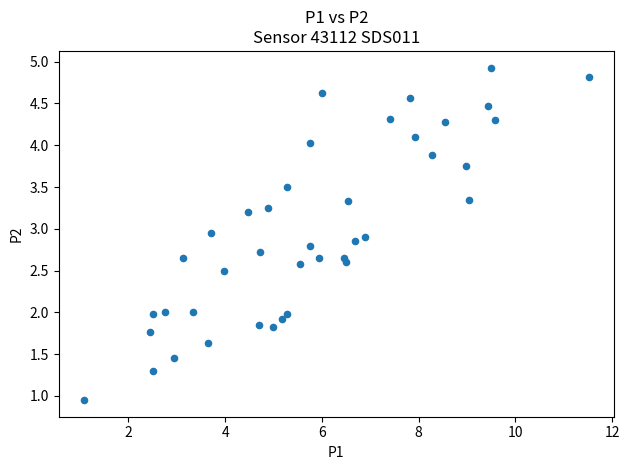

How many points are shown in the scatter plot?

40